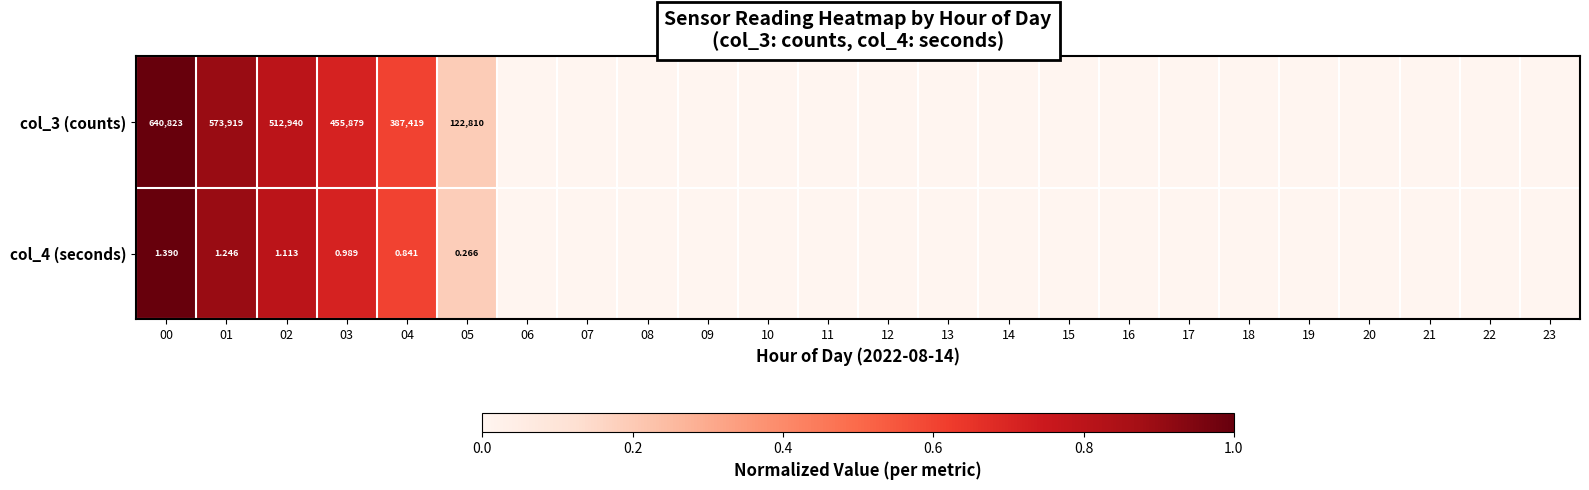

At how many categories does at least one series exceed 0?

6